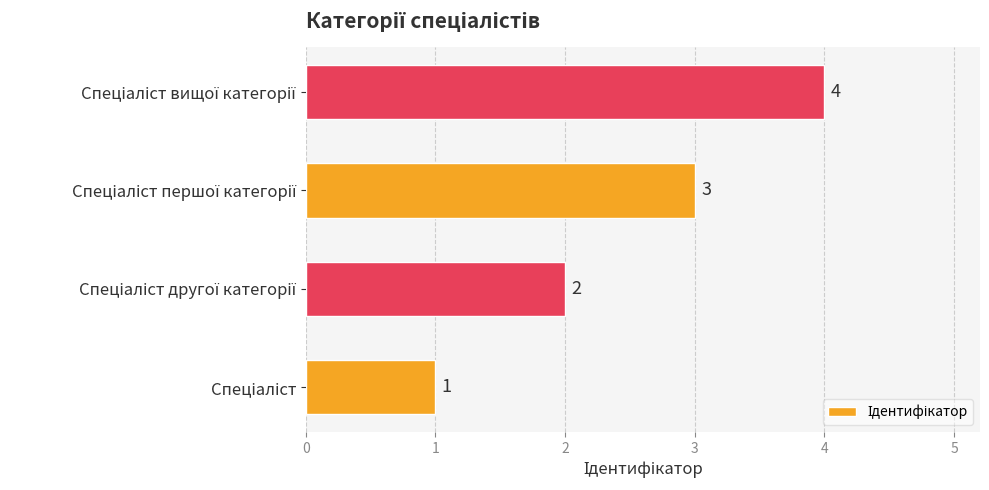

What is the sum of all values?

10